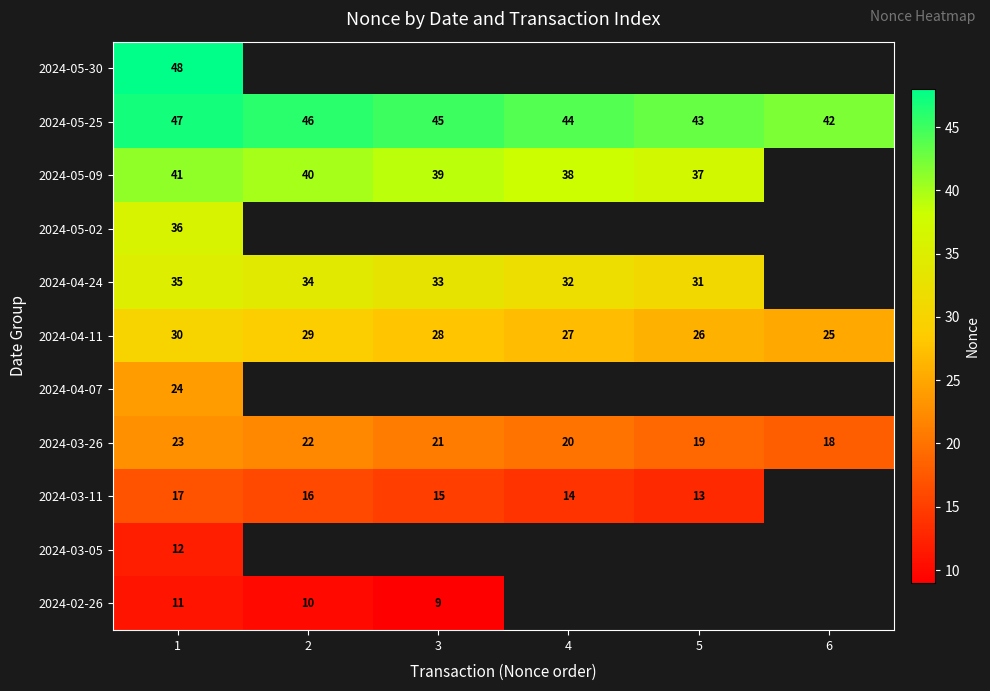

What is the difference between the 2024-03-26 values at 4 and 1?

3